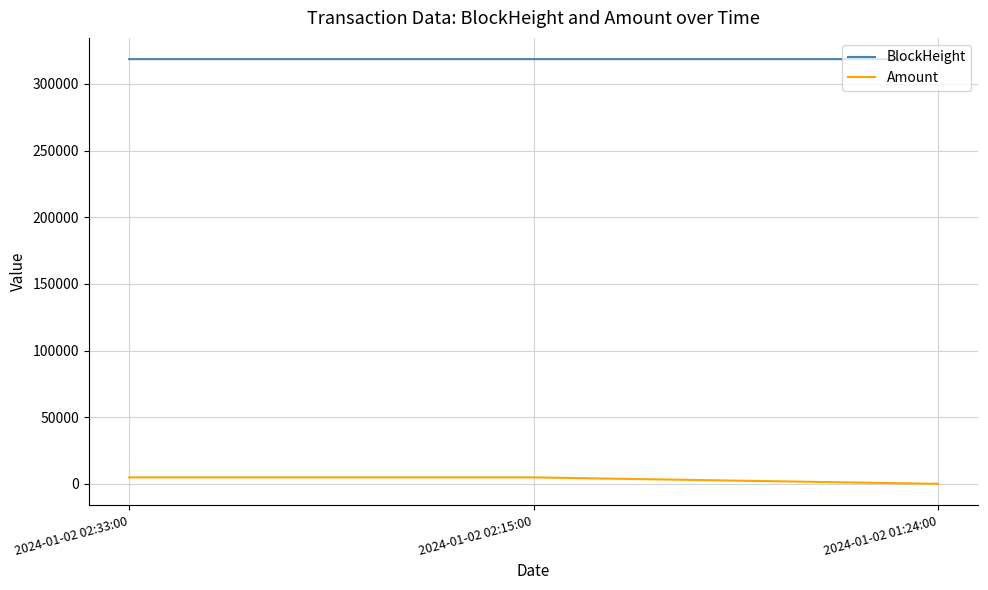

What is the difference between the maximum and minimum values in the Amount series?

4835.7